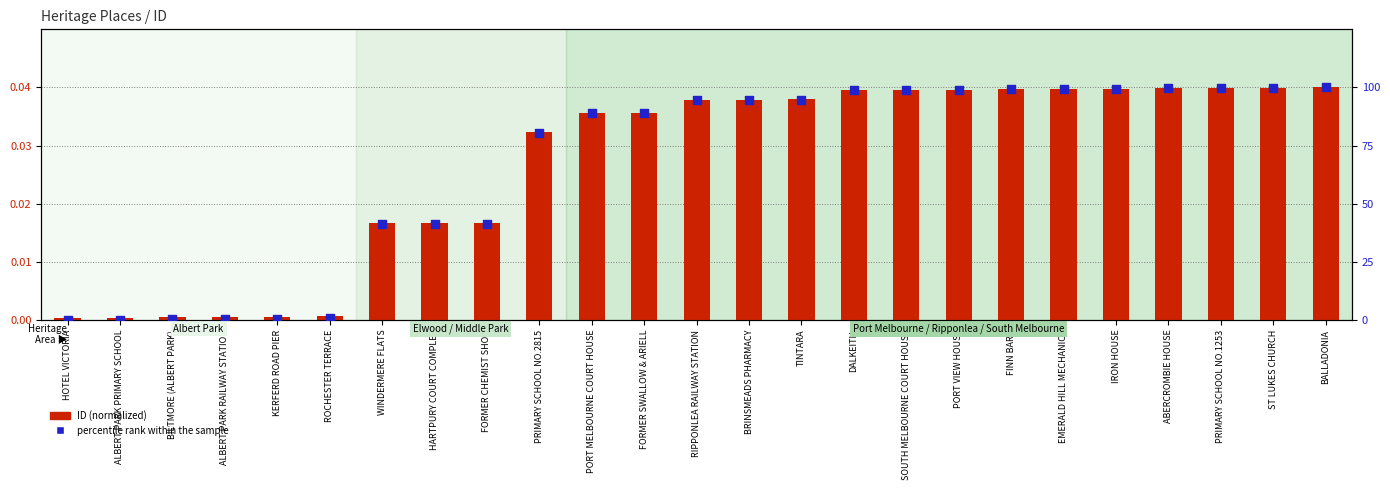

Which series contains the highest Y value?

percentile rank within the sample